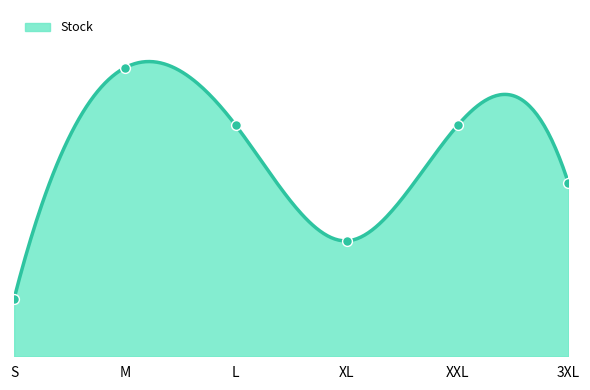

What is the ratio of the value at XXL to the value at 3XL?

1.3